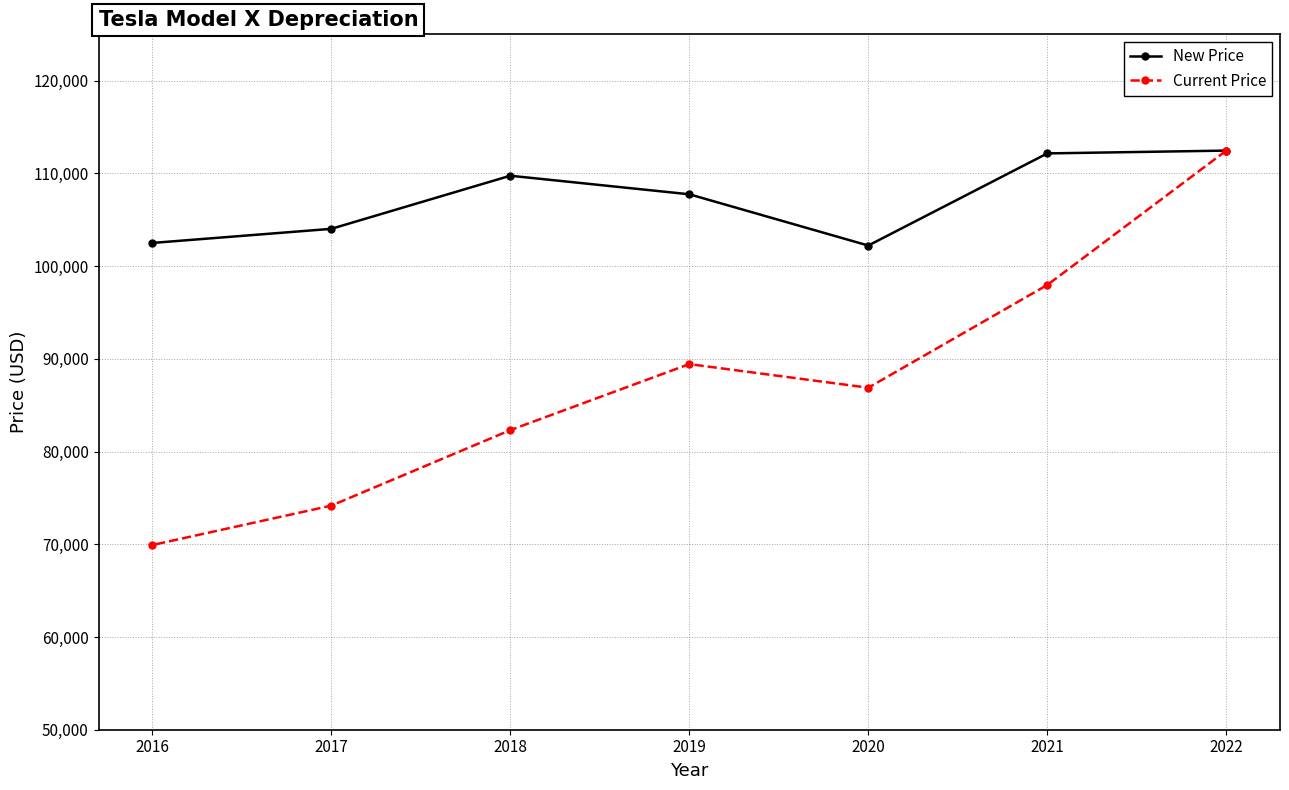

Between 2019 and 2020, which is larger?

2019